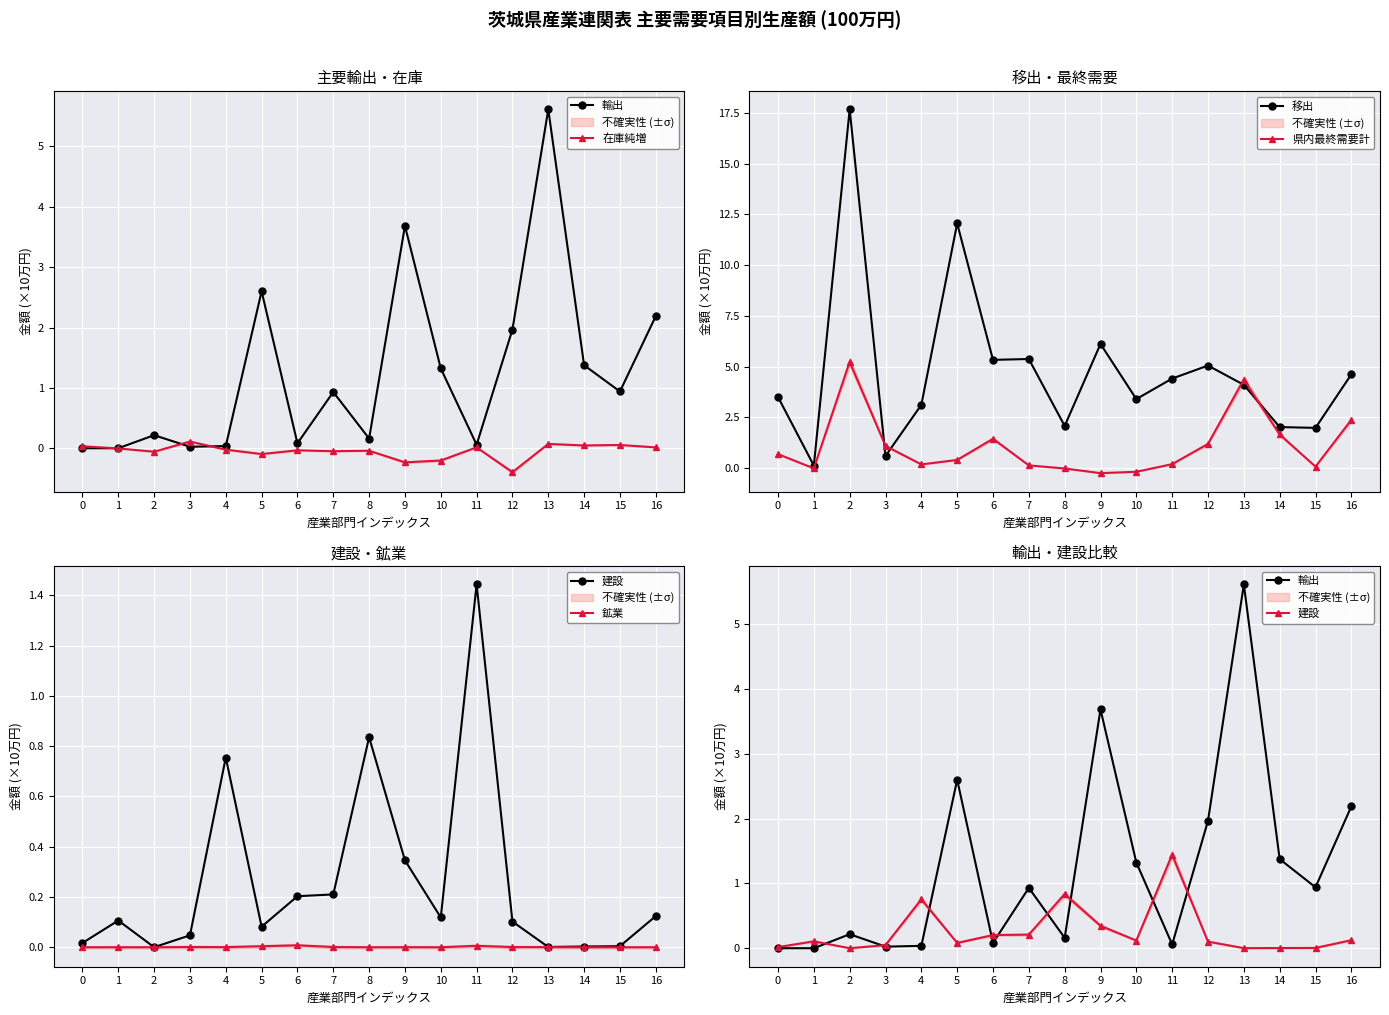

What are all the series names shown in the legend?

輸出, 在庫純増, 移出, 県内最終需要計, 建設, 鉱業